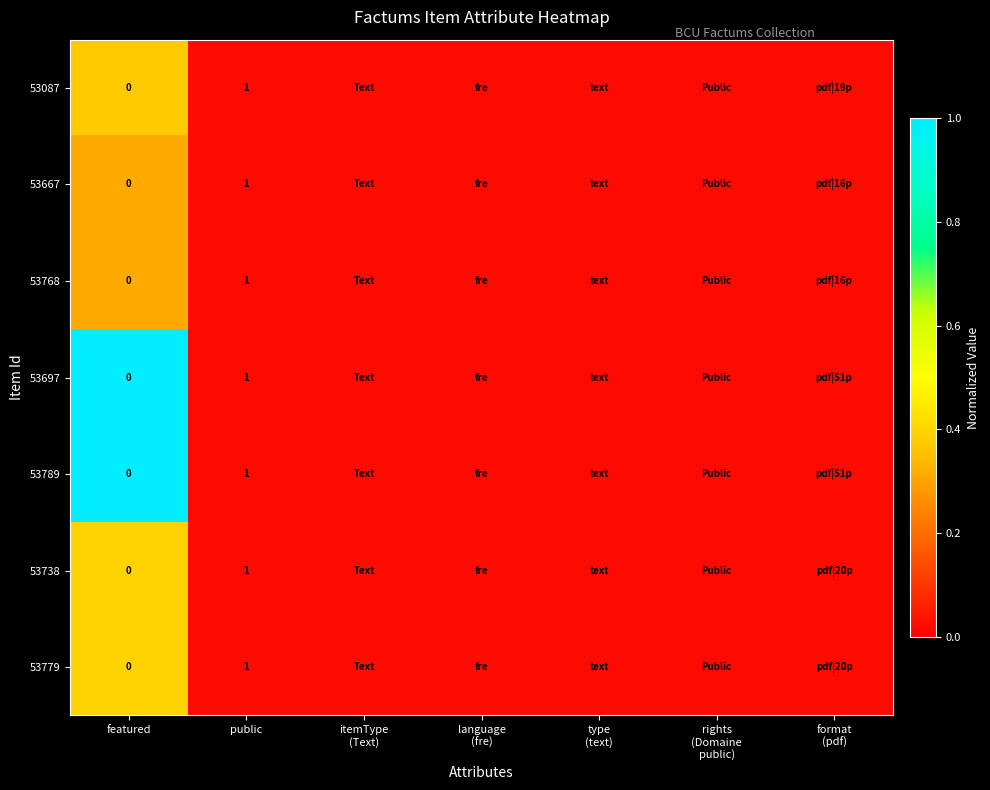

At which category is the sum across all series the highest?

featured